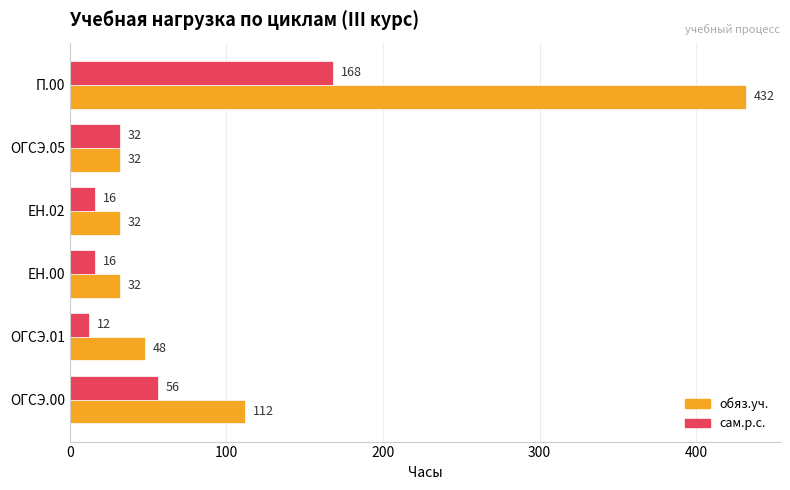

At how many categories does at least one series exceed 282?

1